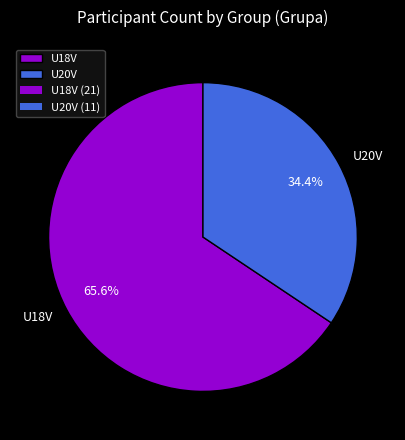

Count the number of slices in the pie.

2